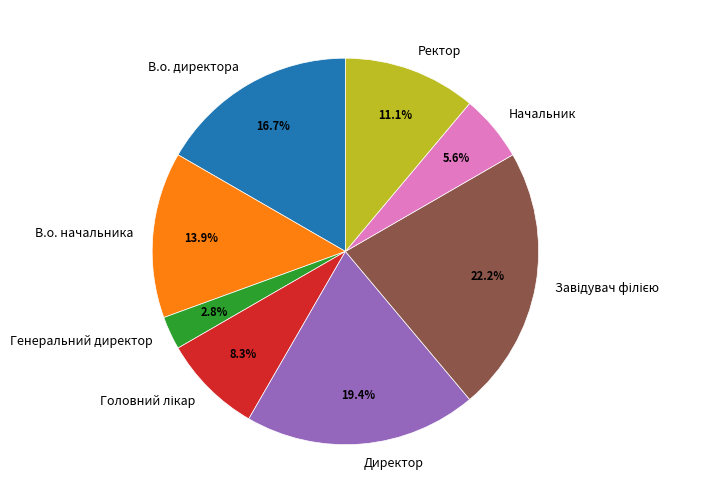

What is the smallest slice in the pie chart?

Генеральний директор